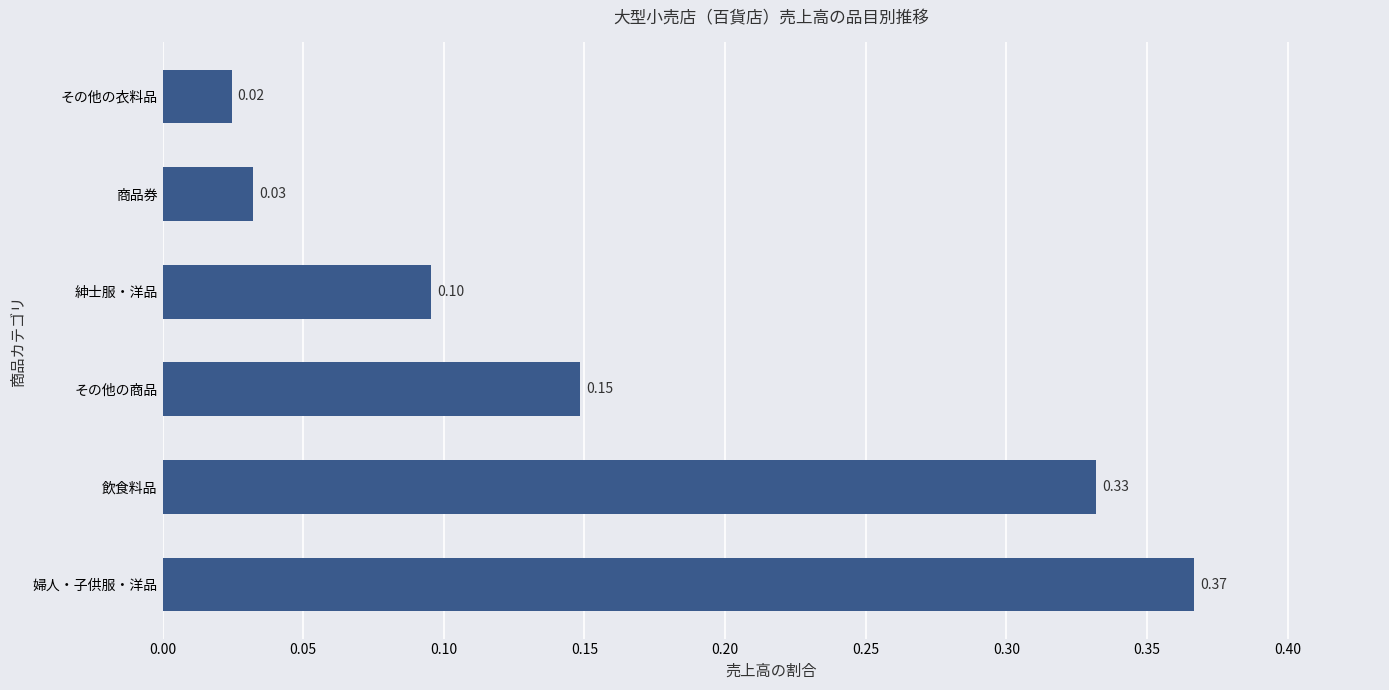

What is the sum of all values?

1.0